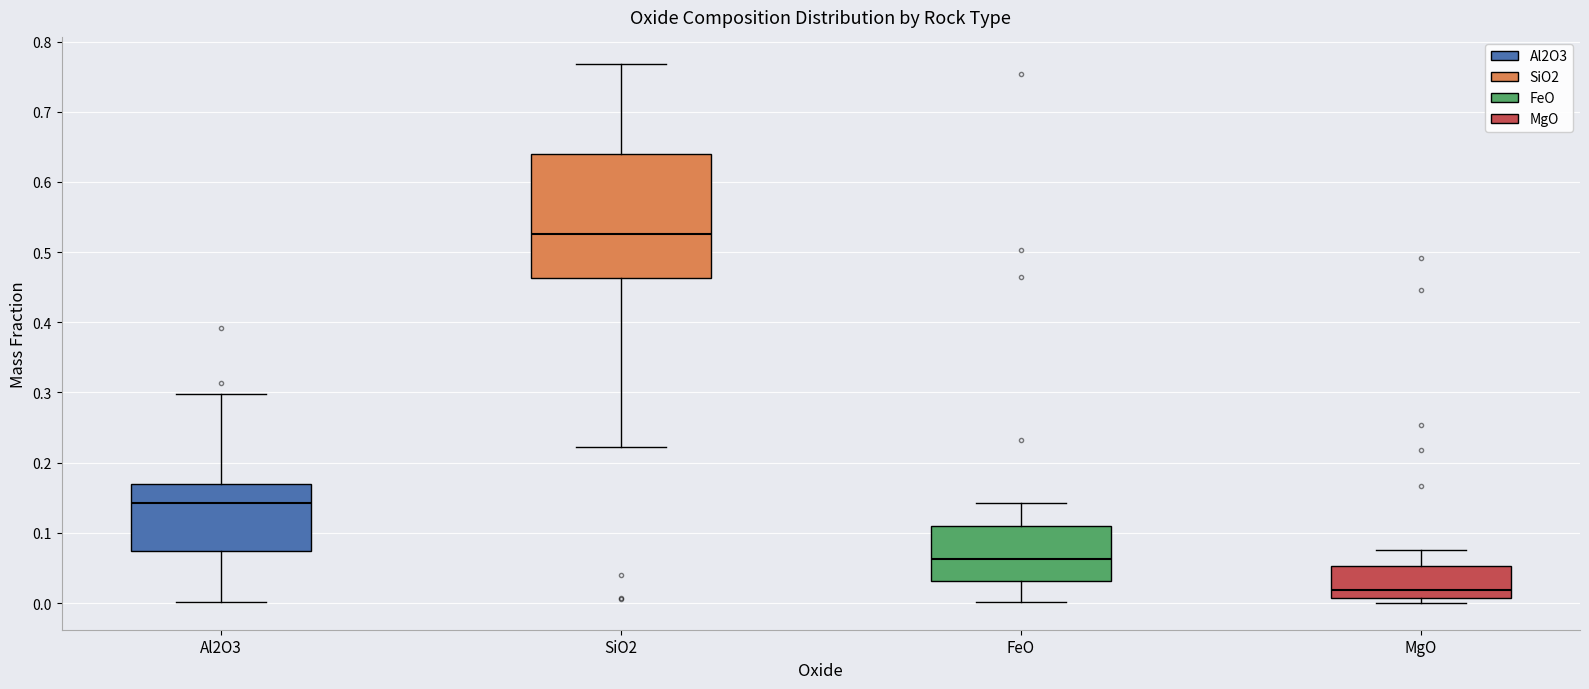

Reading left to right, transcribe this box plot: for each box, give where its median line is, the range the box spans, and where its two whiskers end, as read against the y-axis. The values are not printed on the chart, so give them approximately, as read against the axis.

Al2O3: median 0.14, box 0.07 to 0.17, whiskers 0.00 to 0.30
SiO2: median 0.53, box 0.46 to 0.64, whiskers 0.22 to 0.77
FeO: median 0.06, box 0.03 to 0.11, whiskers 0.00 to 0.14
MgO: median 0.02, box 0.01 to 0.05, whiskers 0.00 to 0.08